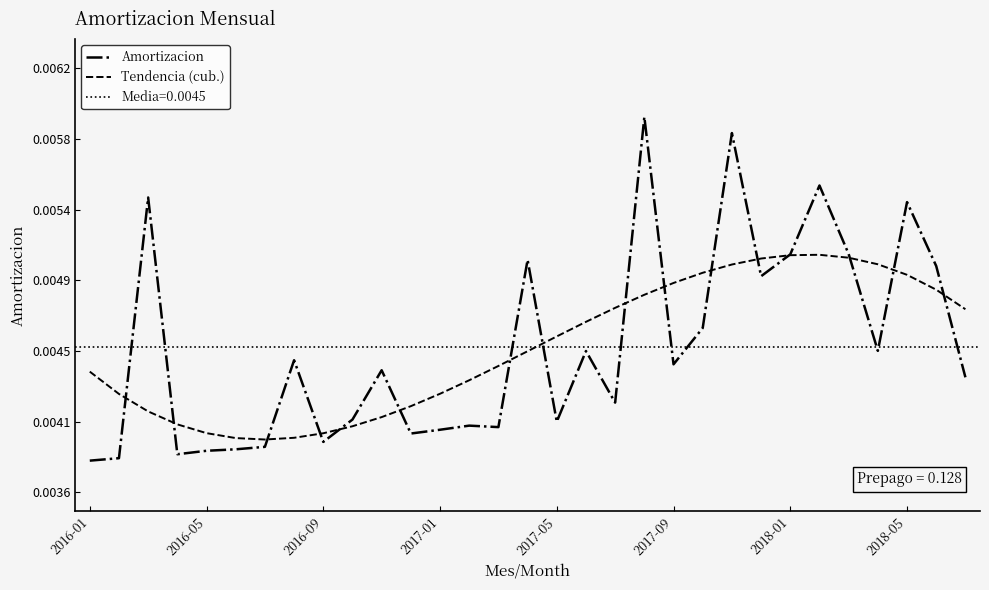

What is the sum of all Tendencia (cub.) values?

0.1